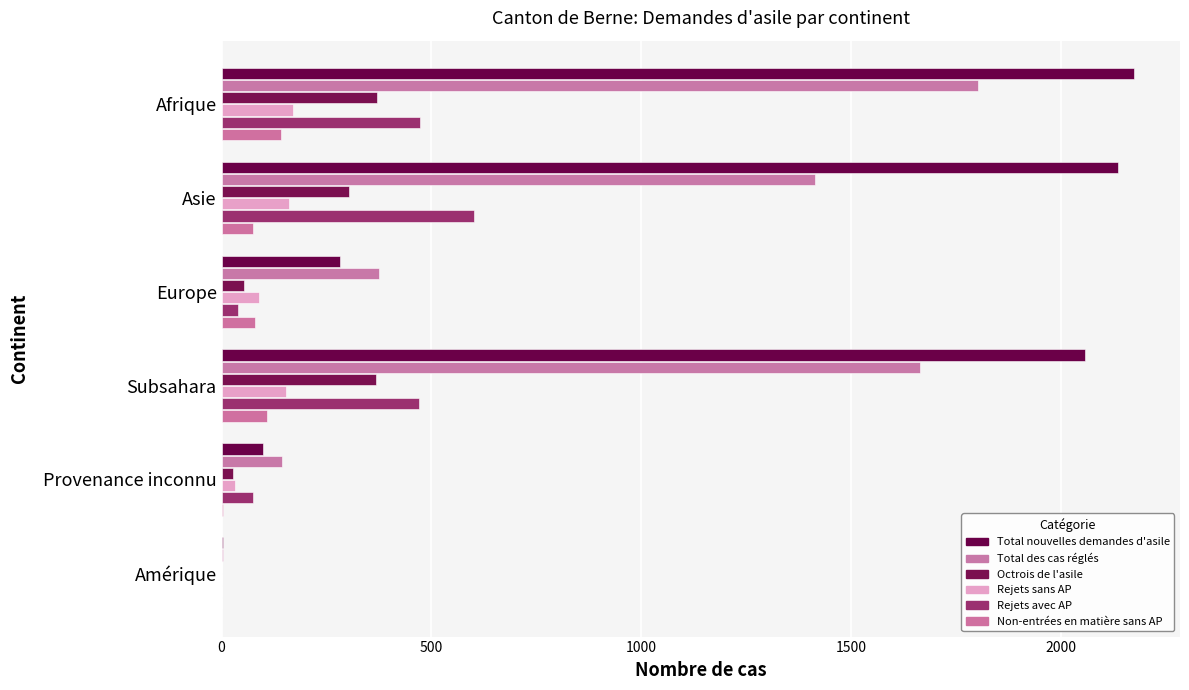

Count the number of data series in this chart.

6